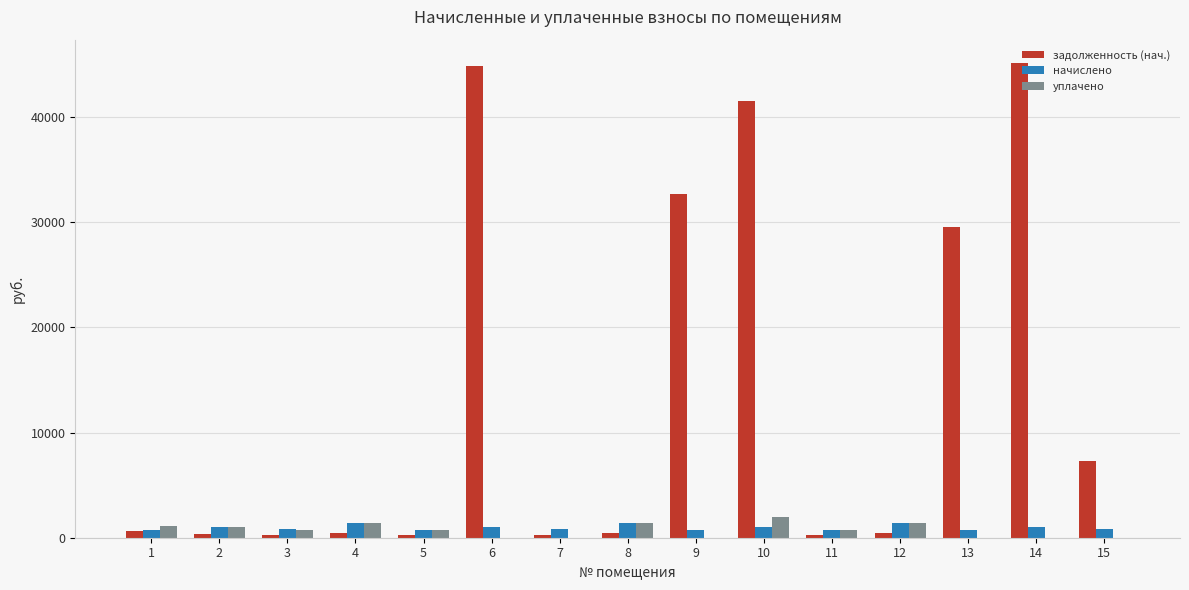

The value of начислено at 2 is 1044.1. True or false?

True